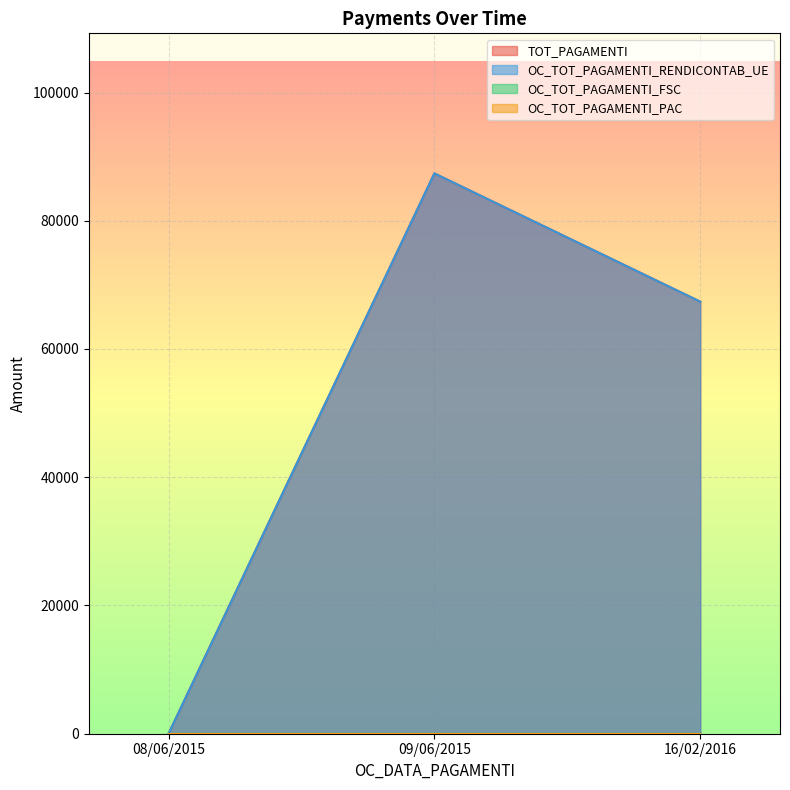

Reading right to left, what are all the values shown in this chart?

TOT_PAGAMENTI: 16/02/2016=67381.5	09/06/2015=87383.8	08/06/2015=0.0
OC_TOT_PAGAMENTI_RENDICONTAB_UE: 16/02/2016=67381.5	09/06/2015=87383.8	08/06/2015=0.0